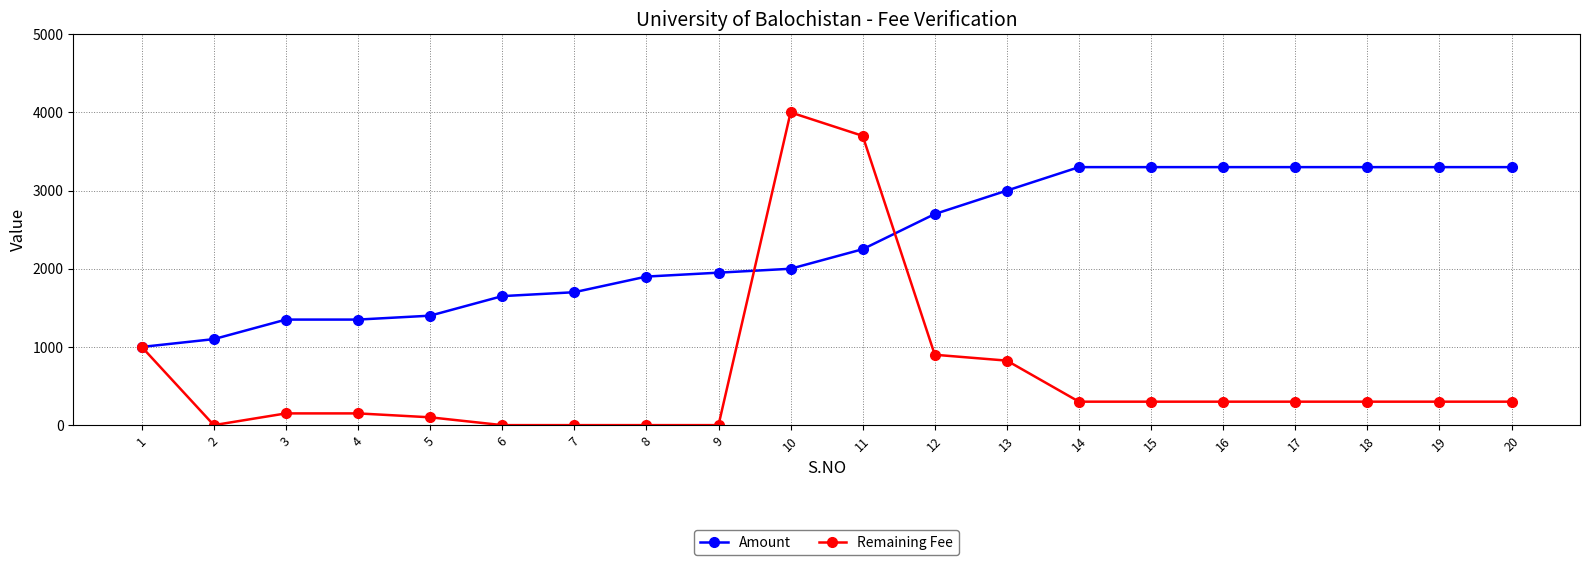

Reading left to right, what are all the values shown in this chart?

Amount: 1=1000	2=1100	3=1350	4=1350	5=1400	6=1650	7=1700	8=1900	9=1950	10=2000	11=2250	12=2700	13=3000	14=3300	15=3300	16=3300	17=3300	18=3300	19=3300	20=3300
Remaining Fee: 1=1000	2=0	3=150	4=150	5=100	6=0	7=0	8=0	9=0	10=4000	11=3700	12=900	13=825	14=300	15=300	16=300	17=300	18=300	19=300	20=300